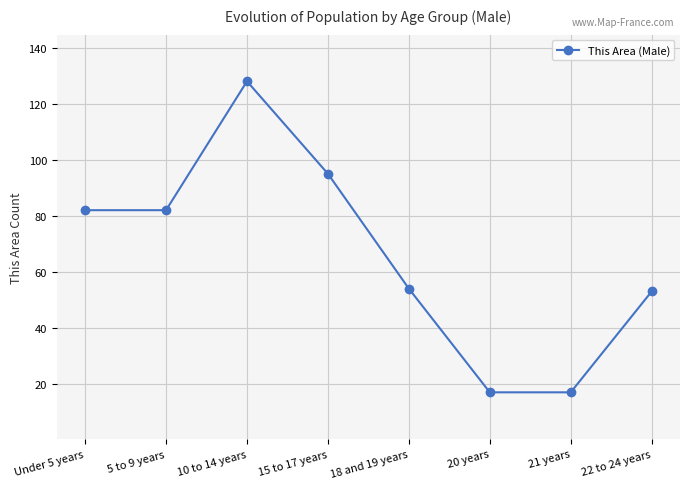

Approximately how many times larger is the value at 21 years compared to 22 to 24 years?

0.3